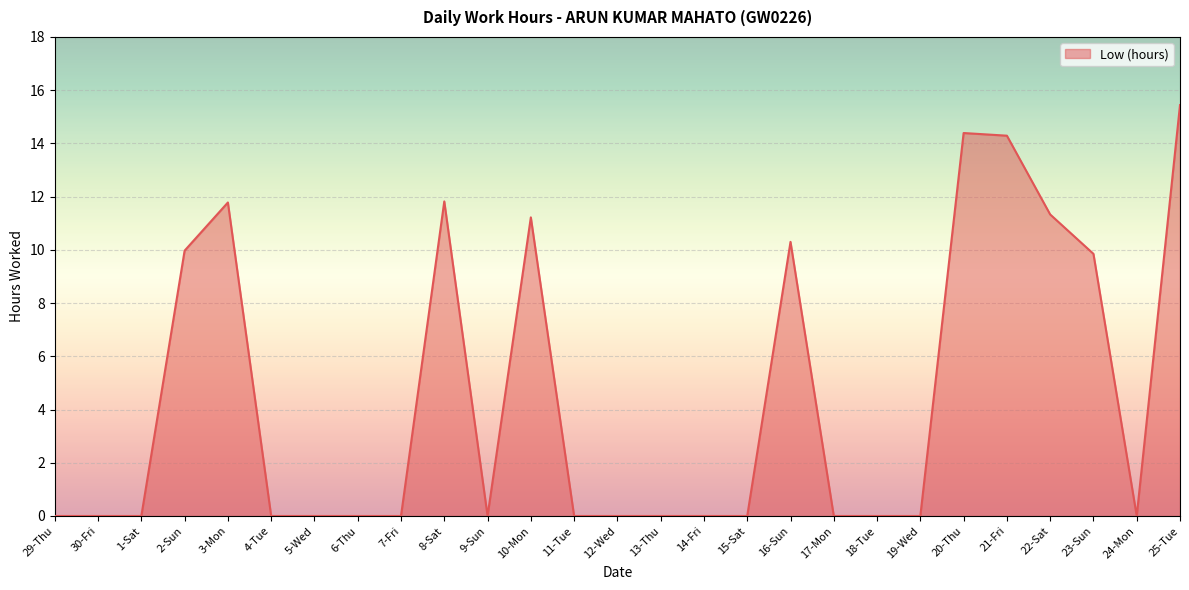

What position from the right is 1-Sat?

25